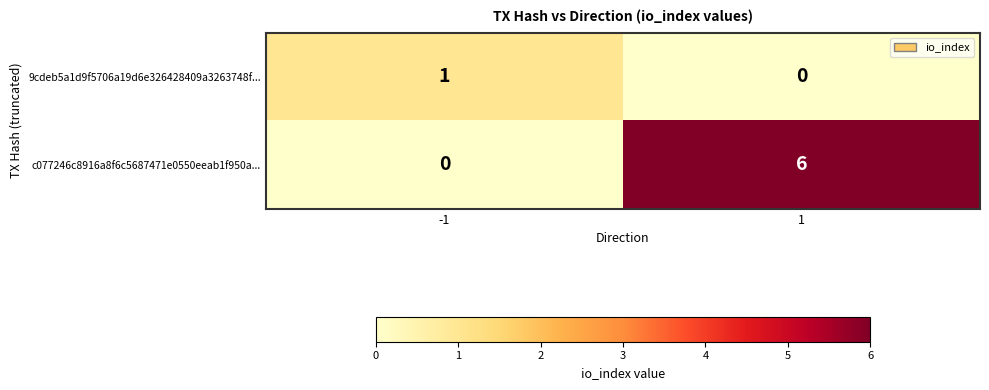

Reading left to right, list all the values displayed in this chart.

9cdeb5a1d9f5706a19d6e326428409a3263748f...: -1=1	1=0
c077246c8916a8f6c5687471e0550eeab1f950a...: -1=0	1=6